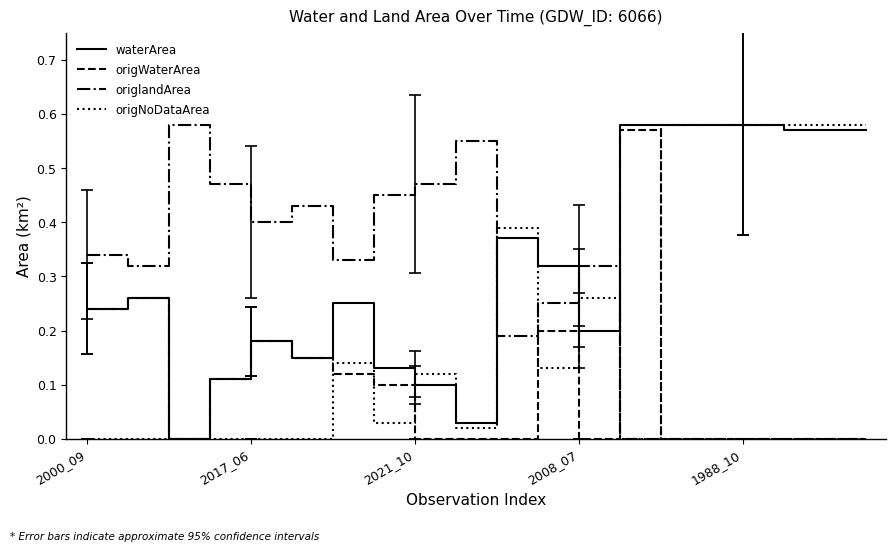

True or false: origNoDataArea has more than 0 interior local peaks.

True